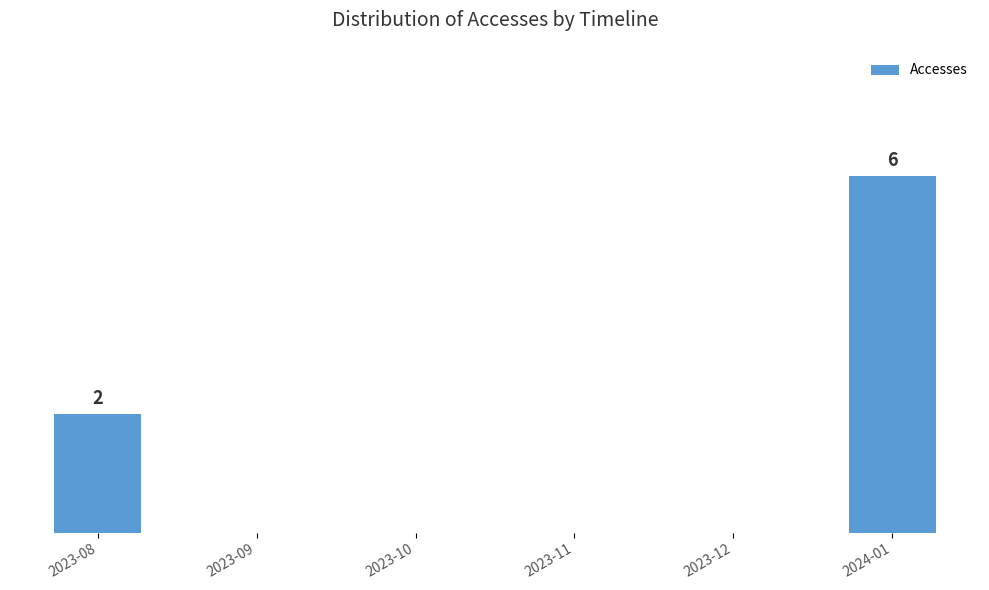

The chart shows a value of 0 at 2023-10. True or false?

True